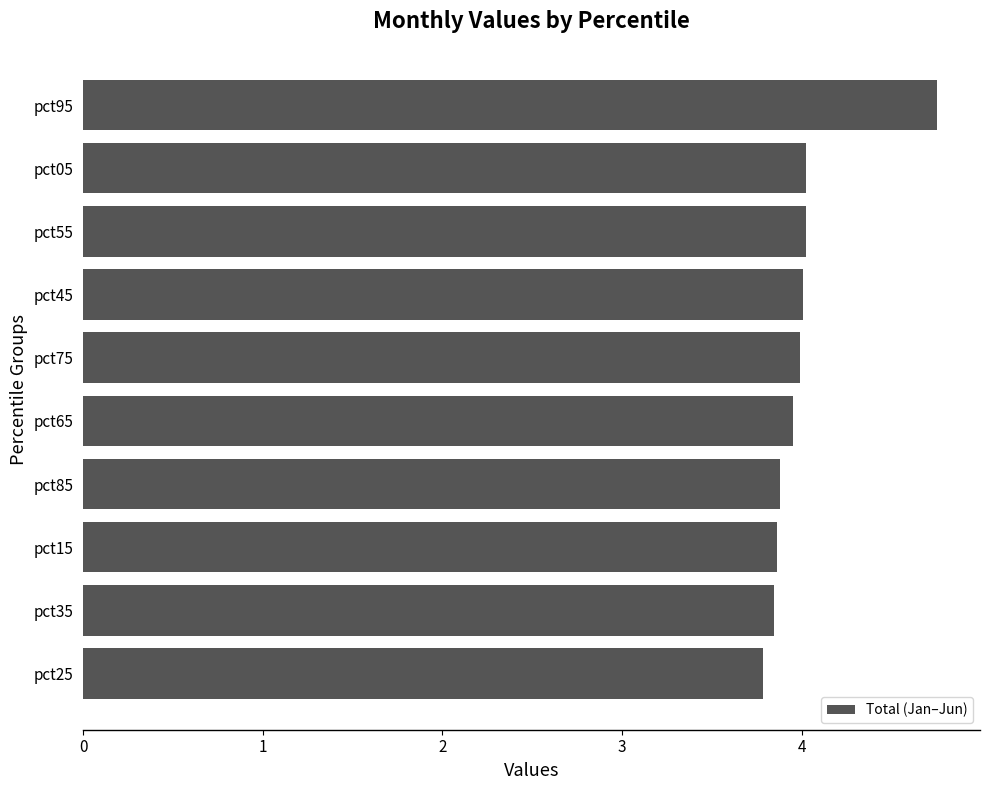

What is the average value?

4.0